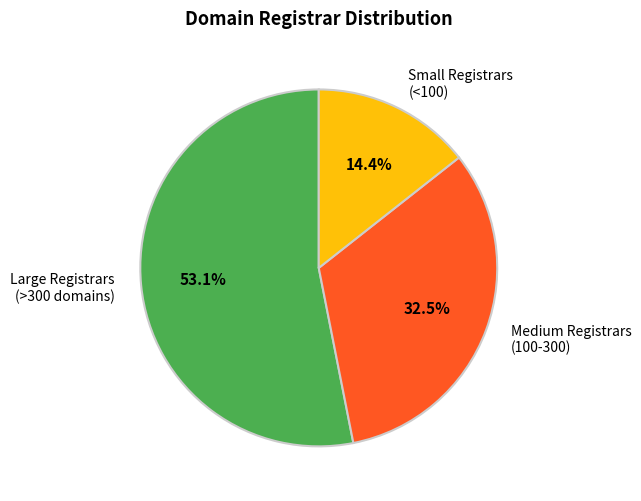

How much of the chart is everything except Small Registrars (<100)?

85.6%